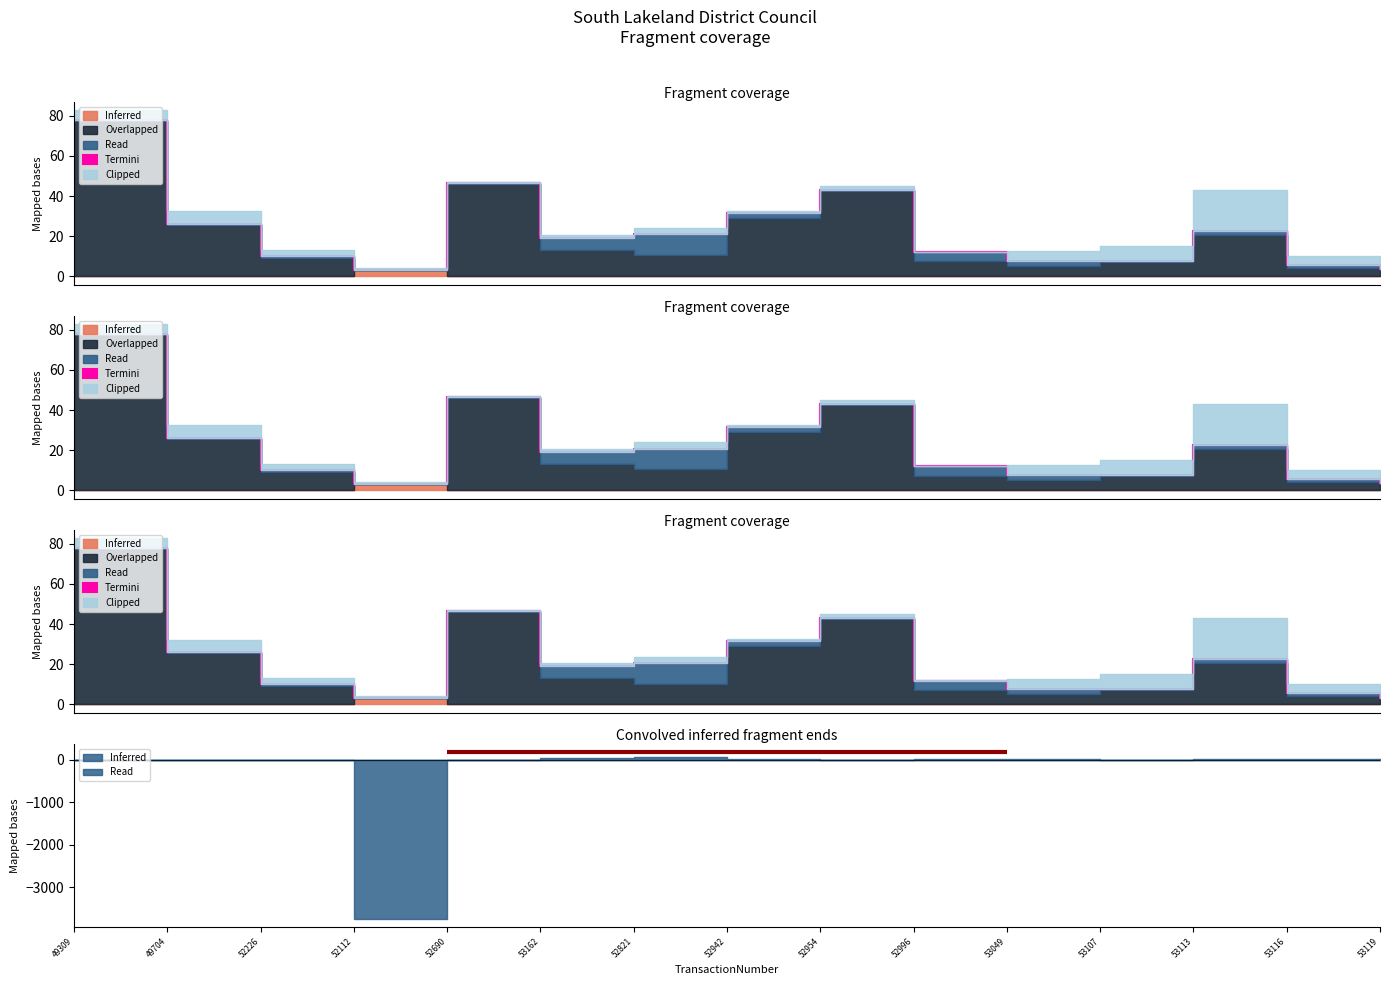

What position from the left is 52996?

10